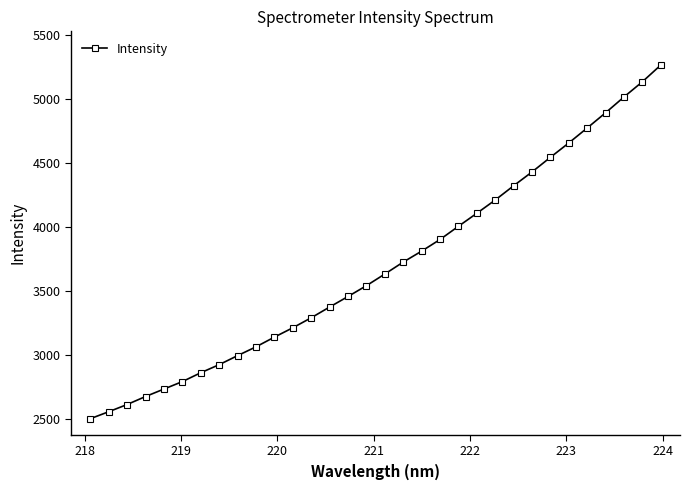

What is the smallest value displayed?

2506.0